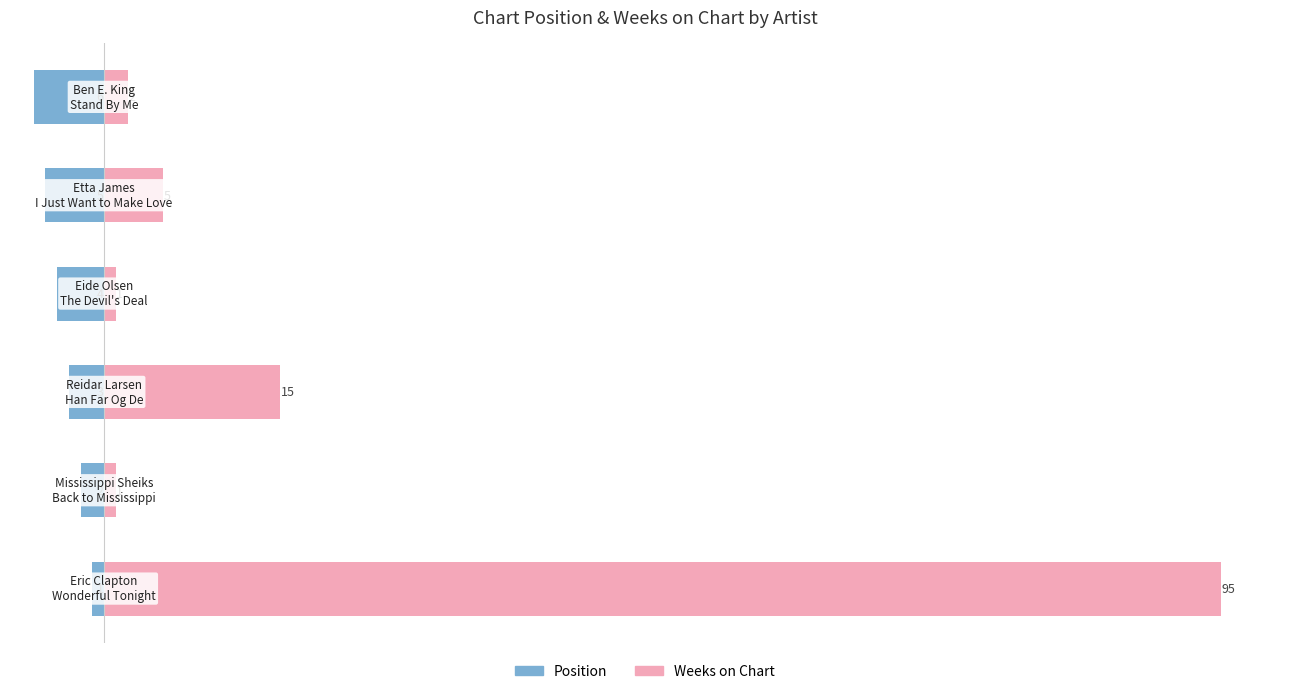

What is the value of the Position bar at the 3rd from the left?

-3